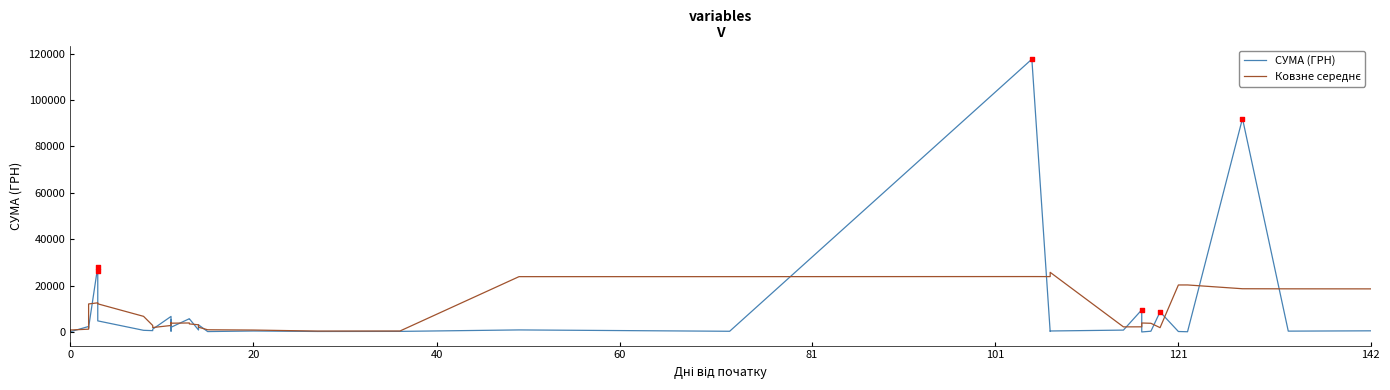

What are all the series names shown in the legend?

СУМА (ГРН), Ковзне середнє